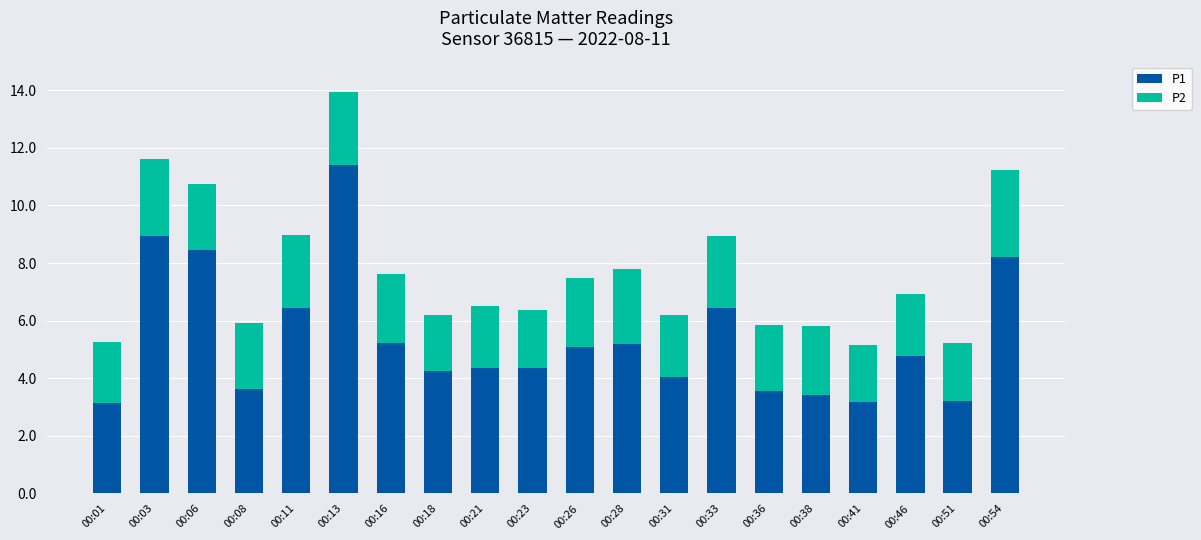

What is the sum of all P1 values?

107.3